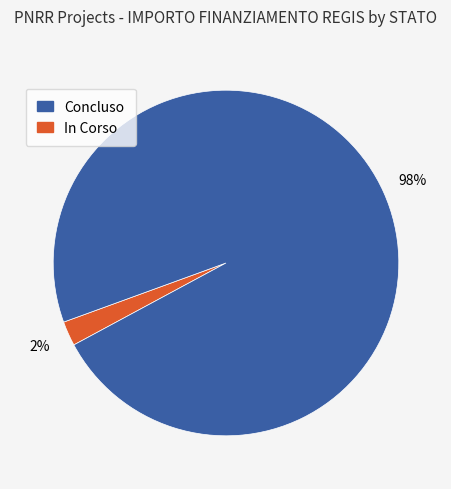

Does any single category account for the majority?

Yes